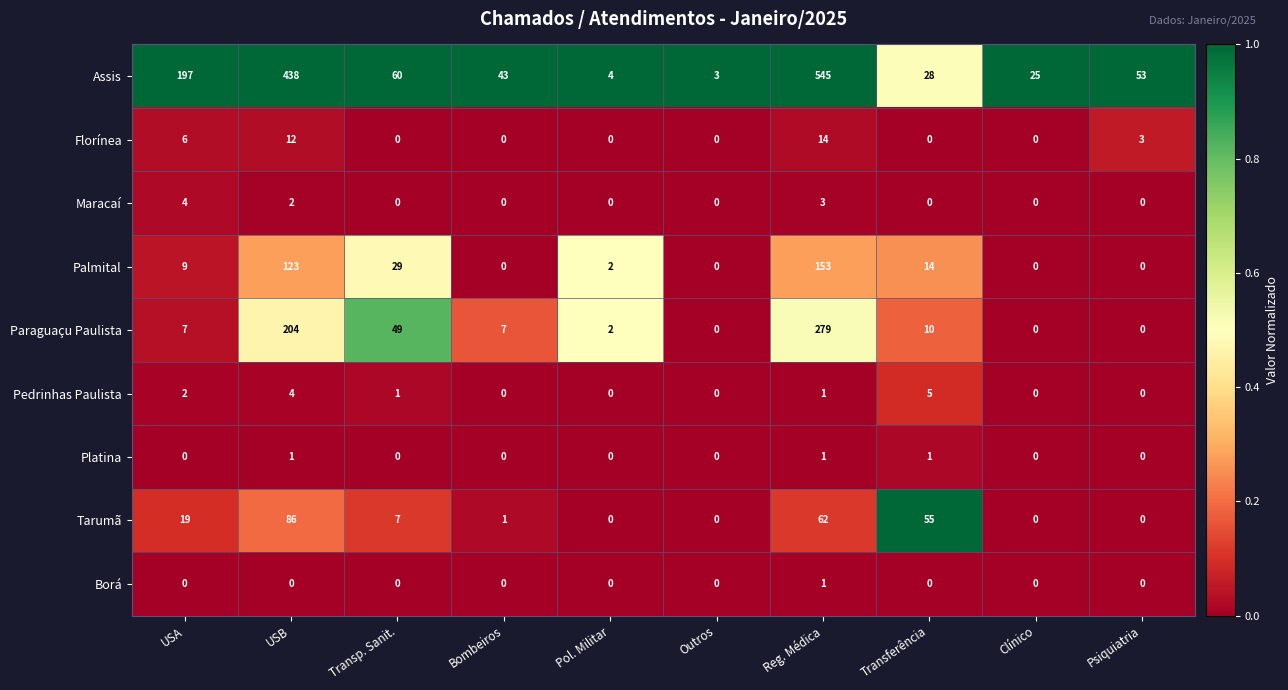

What is the total value across all series at Transp. Sanit.?

146